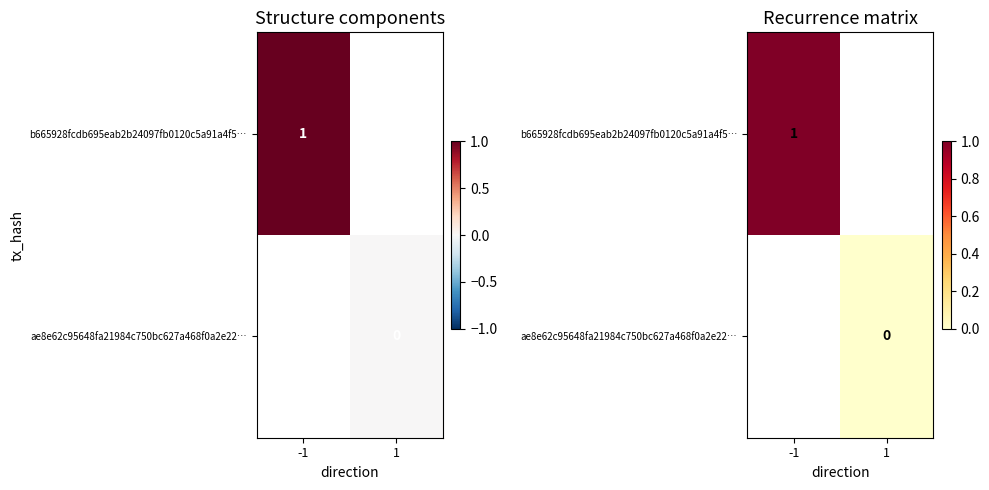

At how many categories does at least one series exceed 0?

1